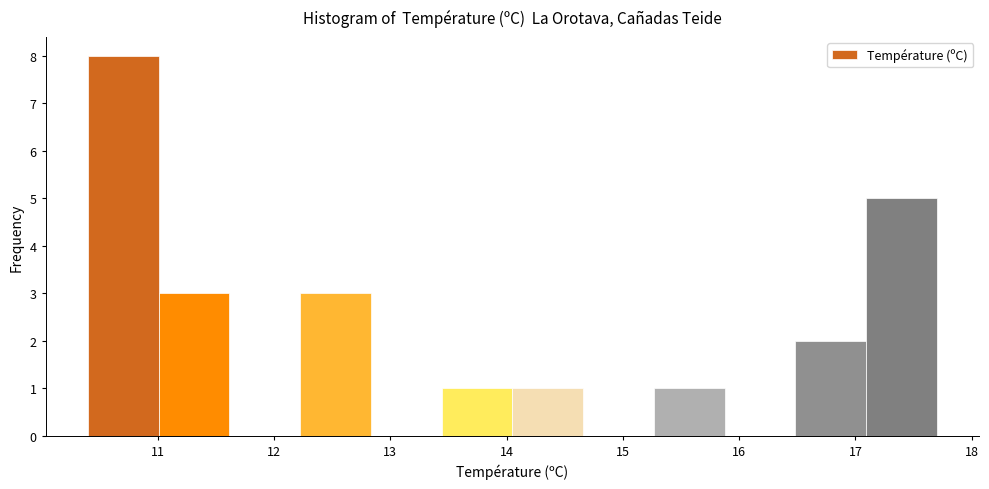

Over which range of the x-axis is the bar tallest?

10.4 to 11.0